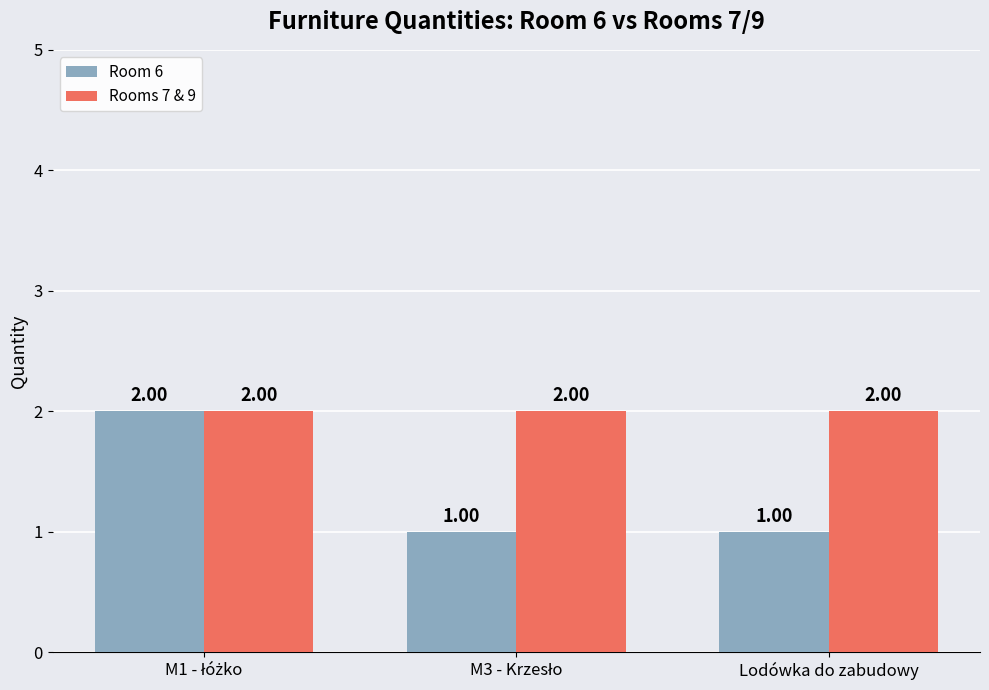

Which series has the largest total across all categories?

Rooms 7 & 9